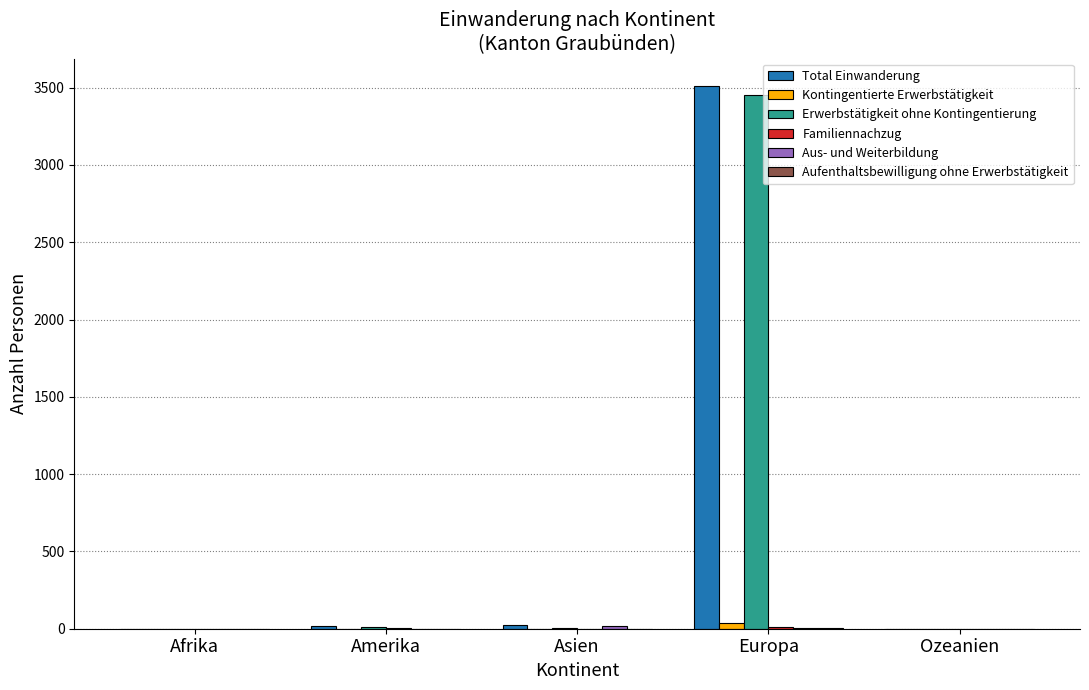

At which category does the chart reach its peak across all series?

Europa